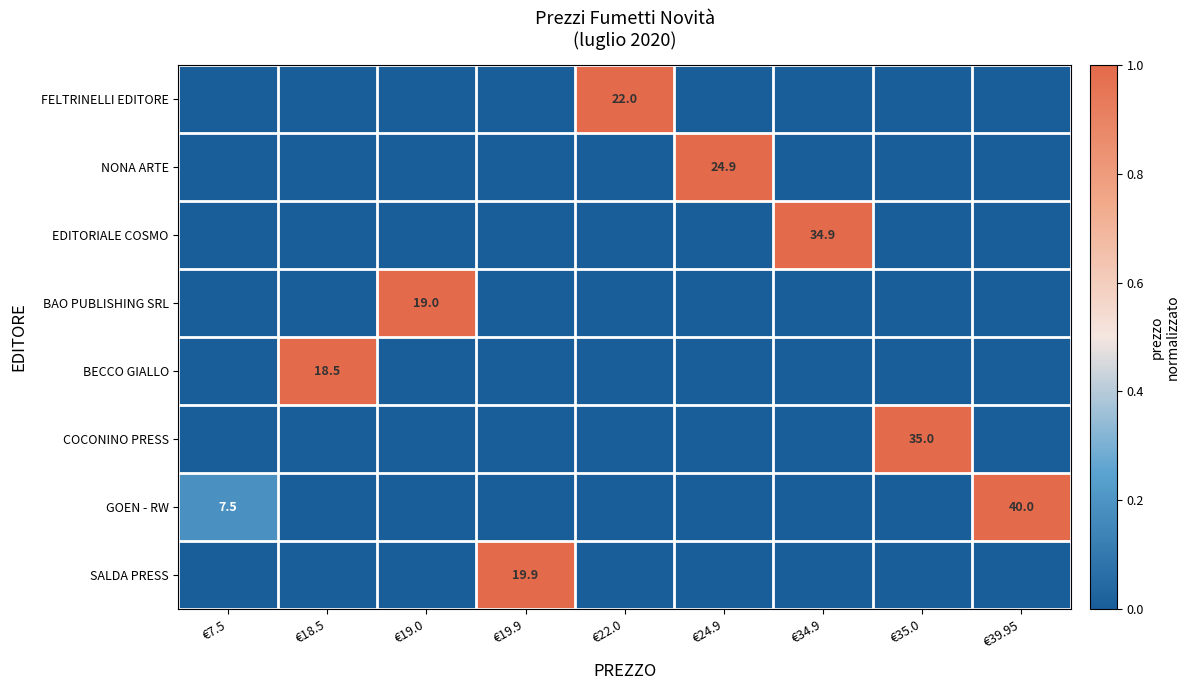

The SALDA PRESS series shows 19.9 at €19.9. True or false?

True